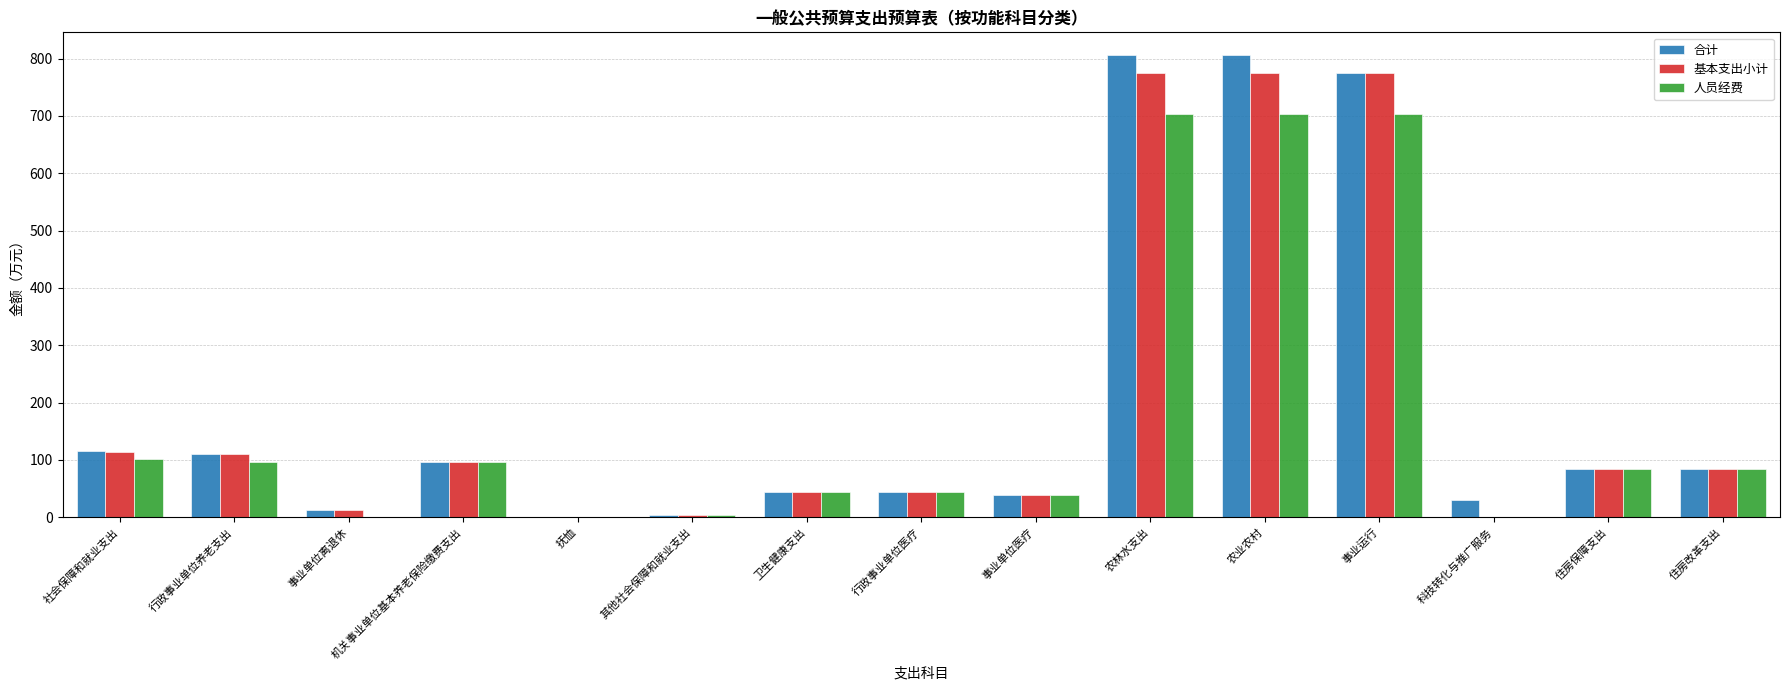

What is the sum of the 合计 values at 卫生健康支出 and 科技转化与推广服务?

74.2